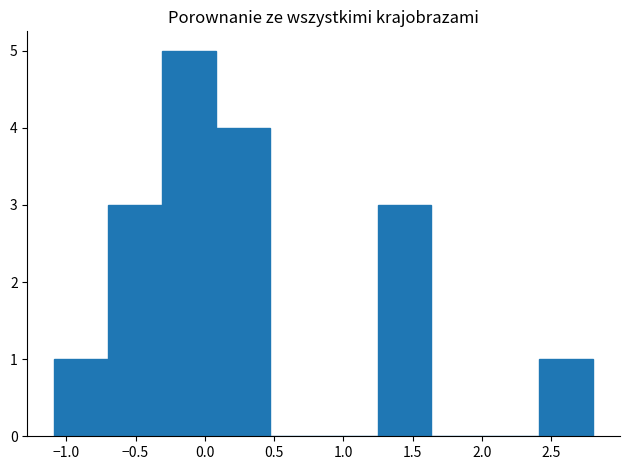

Over which range of the x-axis is the bar tallest?

-0.30 to 0.10